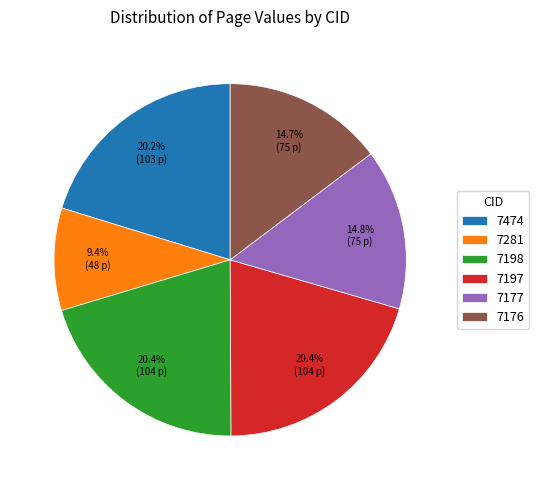

The 7177 slice represents 25% of the pie. True or false?

False